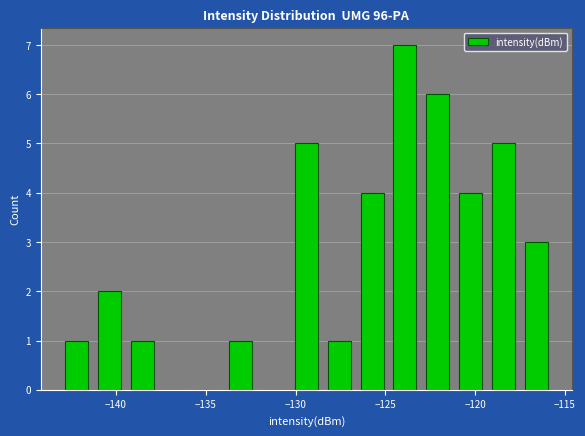

Around what value on the x-axis is the tallest bar? Give the approximate position of its centre, as read against the axis.

-124.0